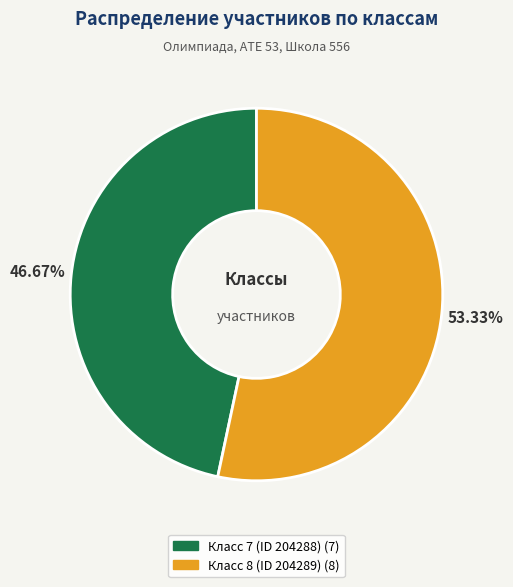

Which has a higher value, Класс 7 (ID 204288) or Класс 8 (ID 204289)?

Класс 8 (ID 204289)